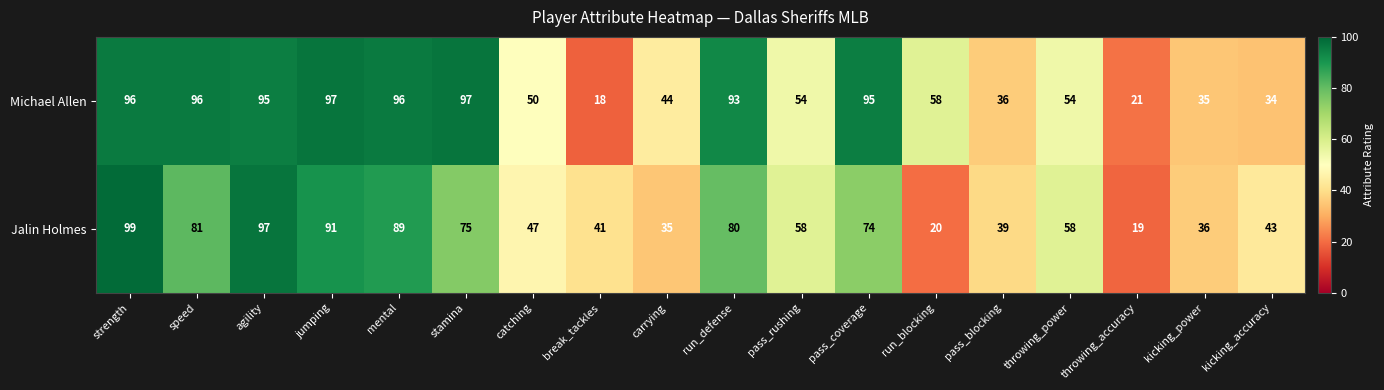

What is the difference between the maximum and minimum values in the Michael Allen series?

79